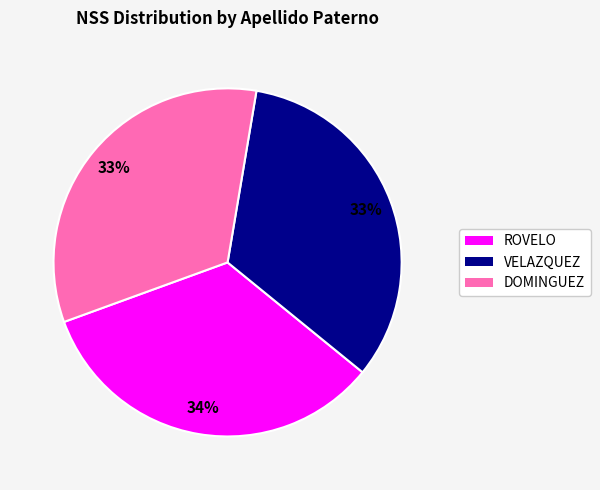

Is the sum of ROVELO and VELAZQUEZ greater than half?

Yes